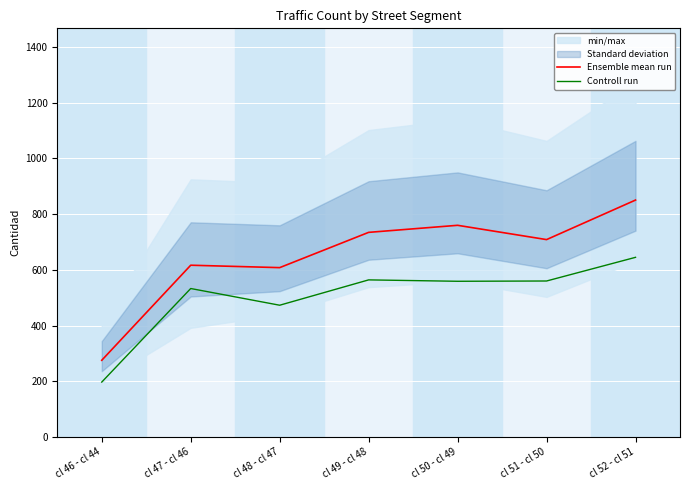

Which series has the largest total across all categories?

Ensemble mean run